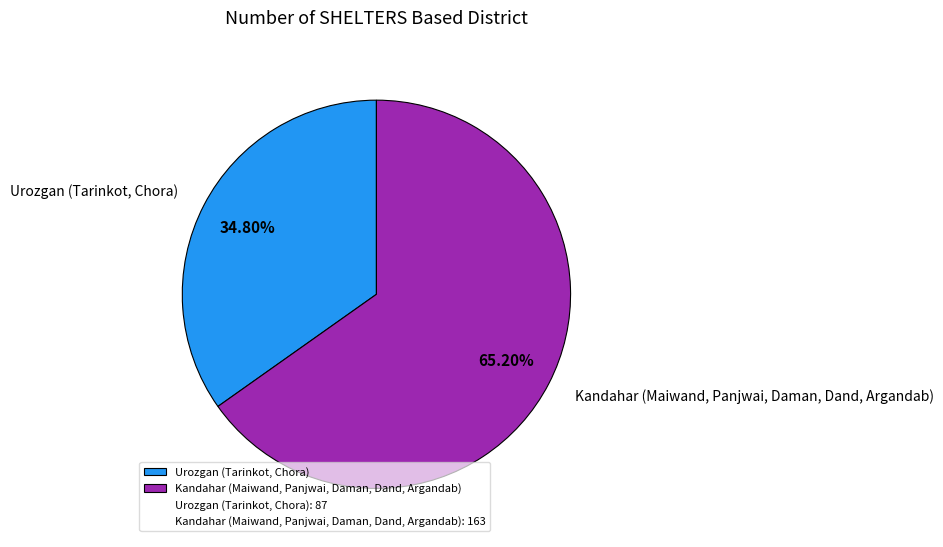

To the nearest percent, what is the combined percentage of Urozgan (Tarinkot, Chora) and Kandahar (Maiwand, Panjwai, Daman, Dand, Argandab)?

100%